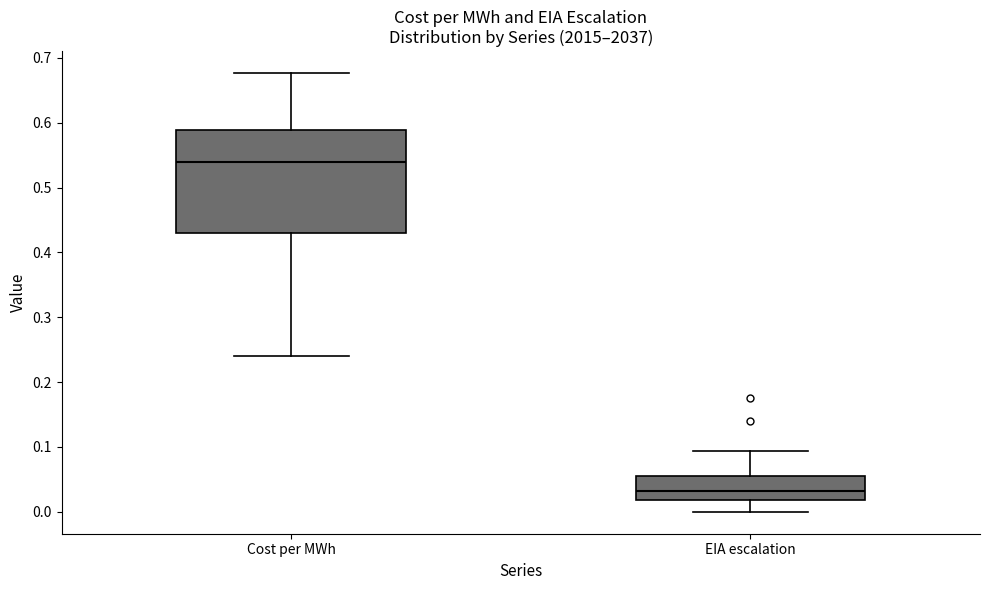

Which box is the tallest, from its lower edge to its upper edge?

Cost per MWh